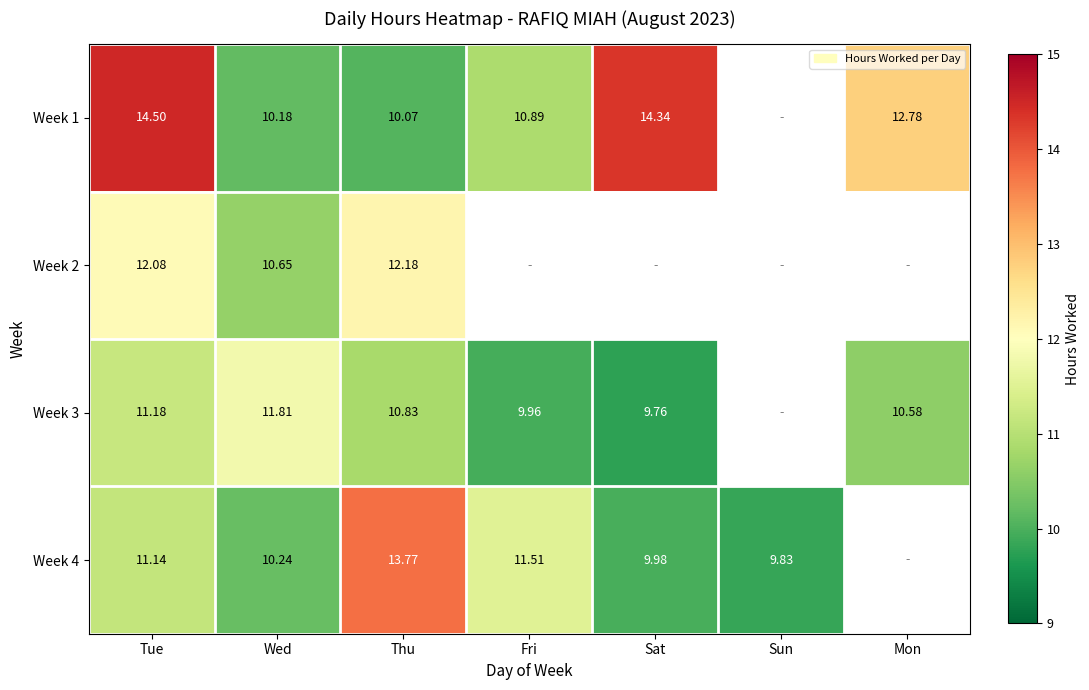

What is the spread (max minus min) of values at Sat?

4.6